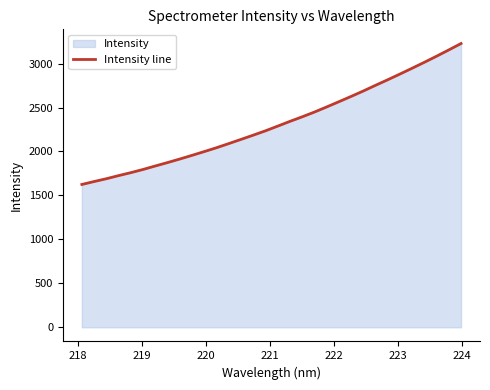

What is the difference between the maximum and minimum values?

1603.7